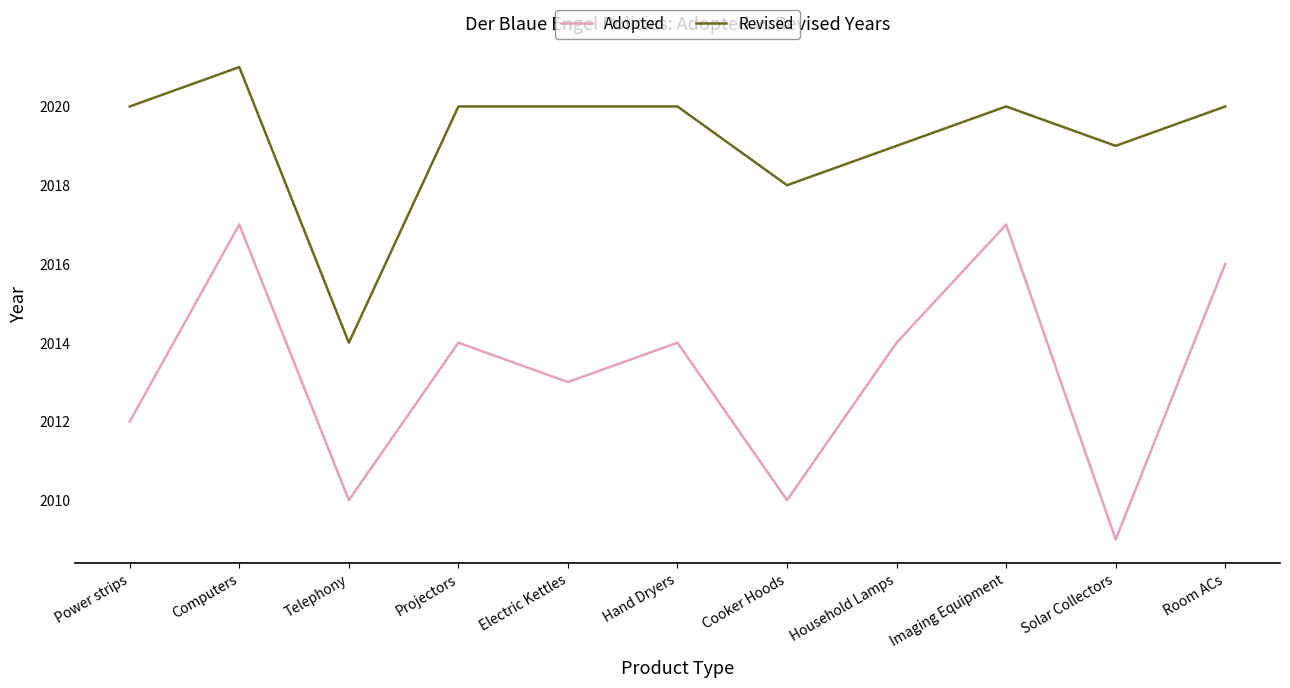

Which label corresponds to the largest value in the chart?

Computers